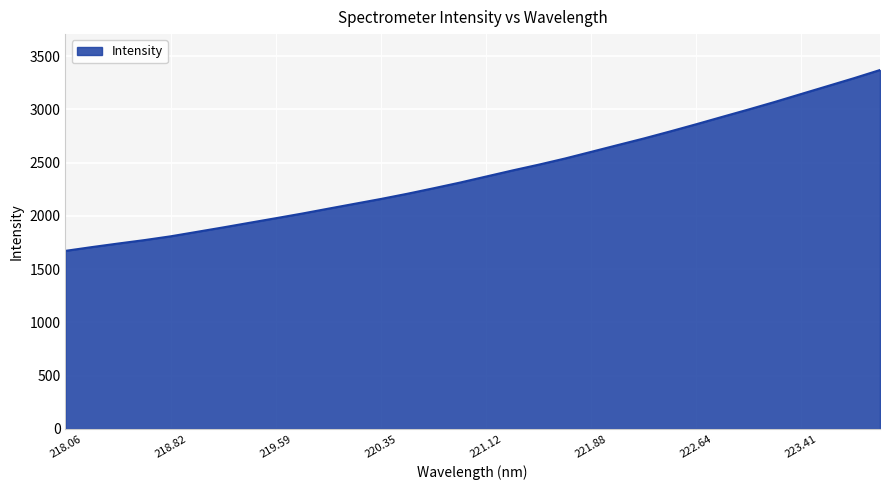

Count the number of data series in this chart.

1